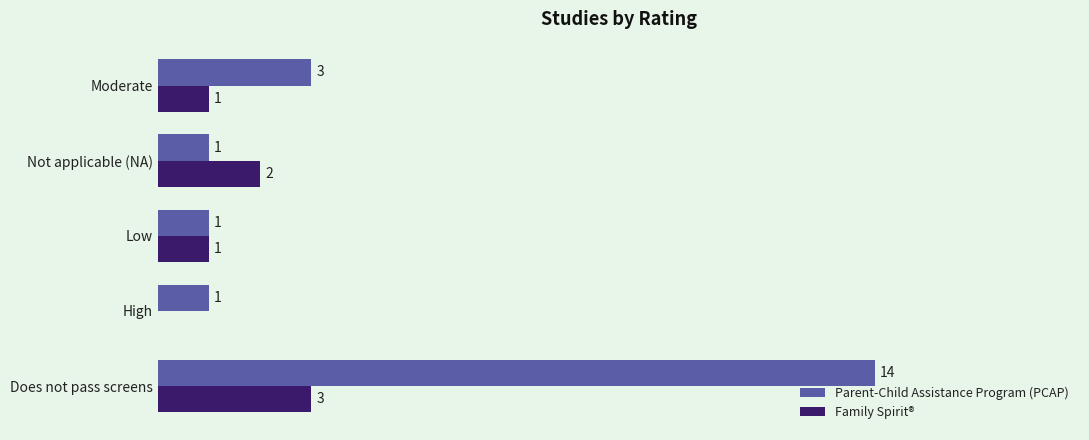

Between Does not pass screens and Not applicable (NA), which series saw the biggest shift?

Parent-Child Assistance Program (PCAP)